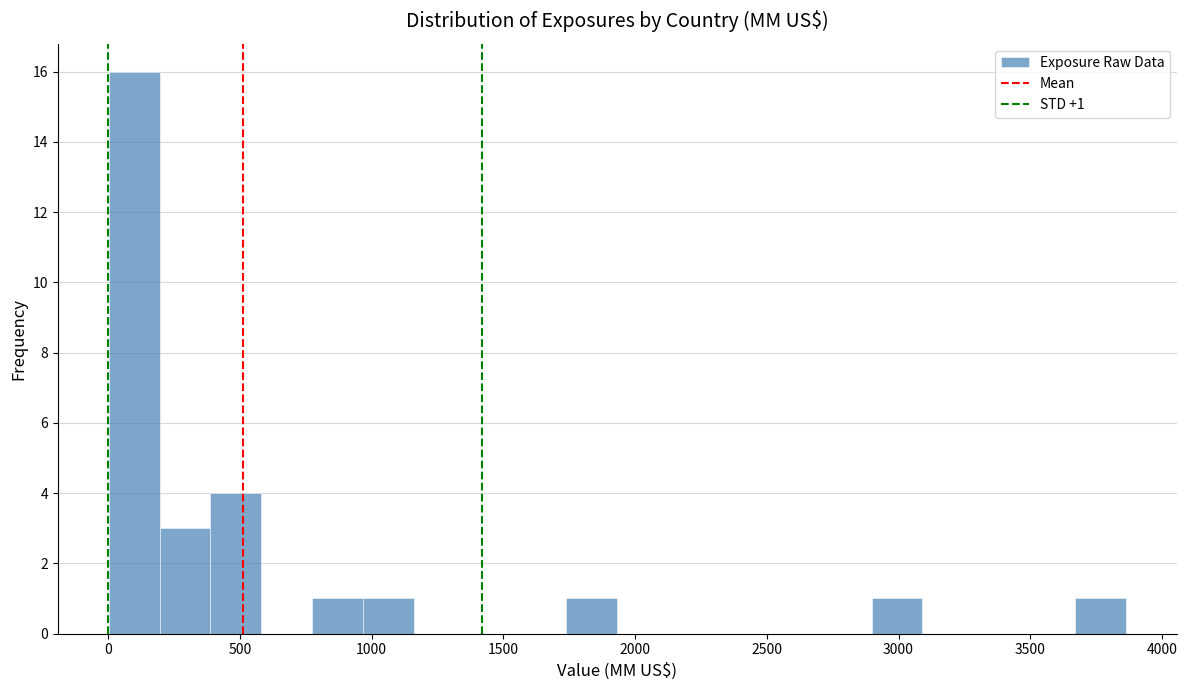

Around what value on the x-axis is the tallest bar? Give the approximate position of its centre, as read against the axis.

100